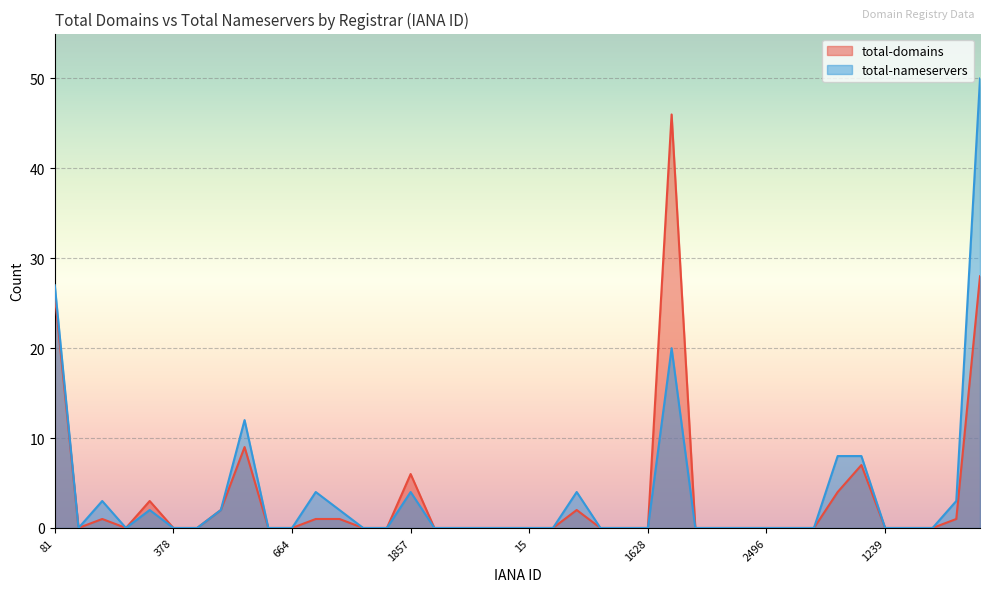

At 291, list the series in order from smallest to largest.

total-nameservers, total-domains